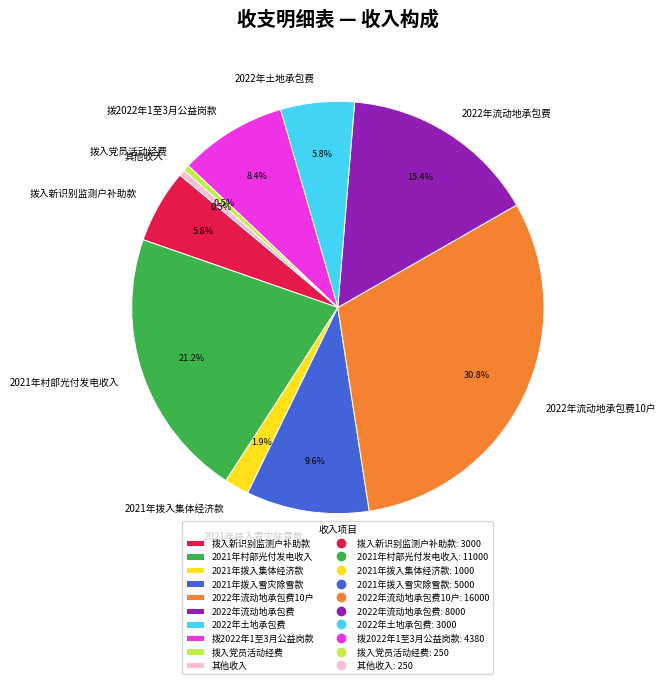

How many segments does this pie chart have?

10